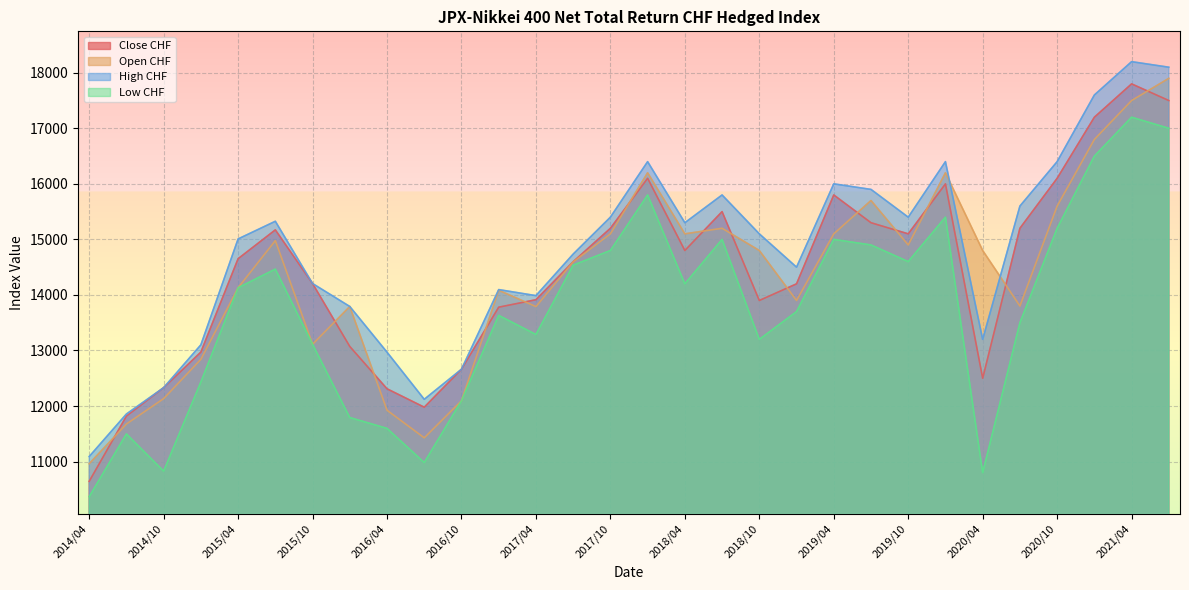

Where does the Close CHF series first go above 14652?

2015/04